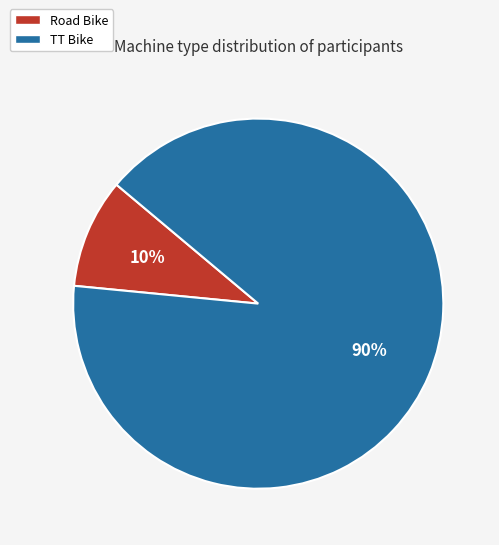

To the nearest percent, what is the average slice percentage?

50%